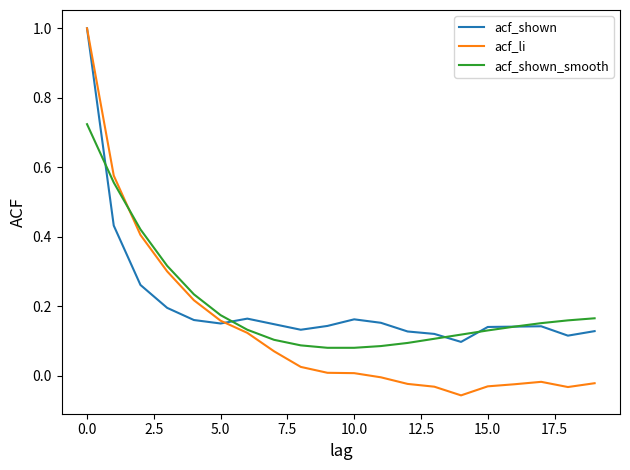

Does the chart display data point markers on the line(s)?

No